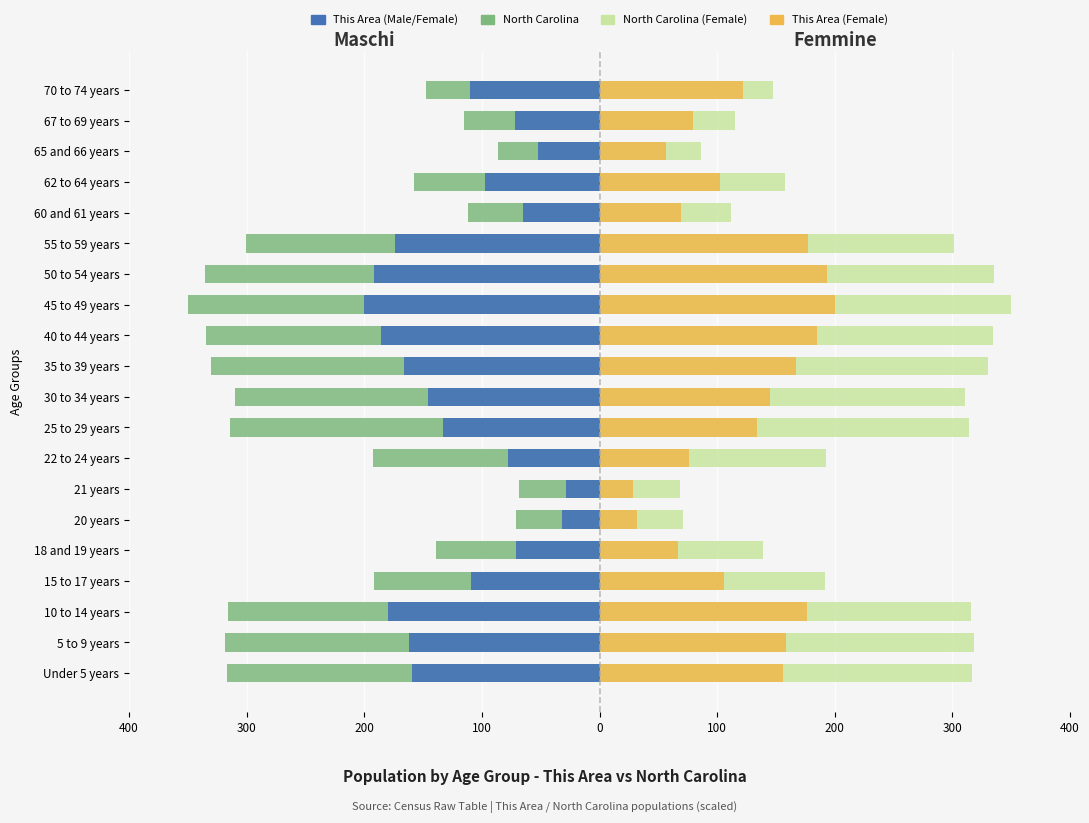

List the series in order of their peak value, highest first.

North Carolina (Female), This Area (Female), This Area (Male), North Carolina (Male)